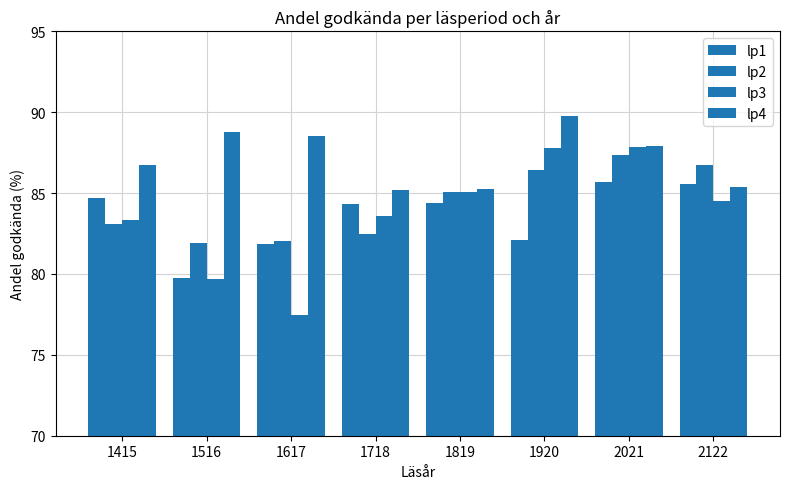

How many groups of bars are there?

8